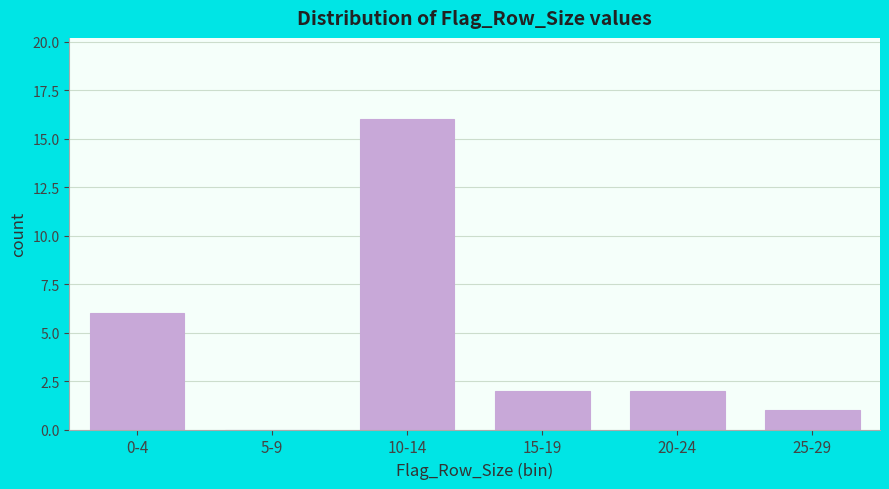

Reading left to right, list all the values displayed in this chart.

0-4=6	5-9=0	10-14=16	15-19=2	20-24=2	25-29=1